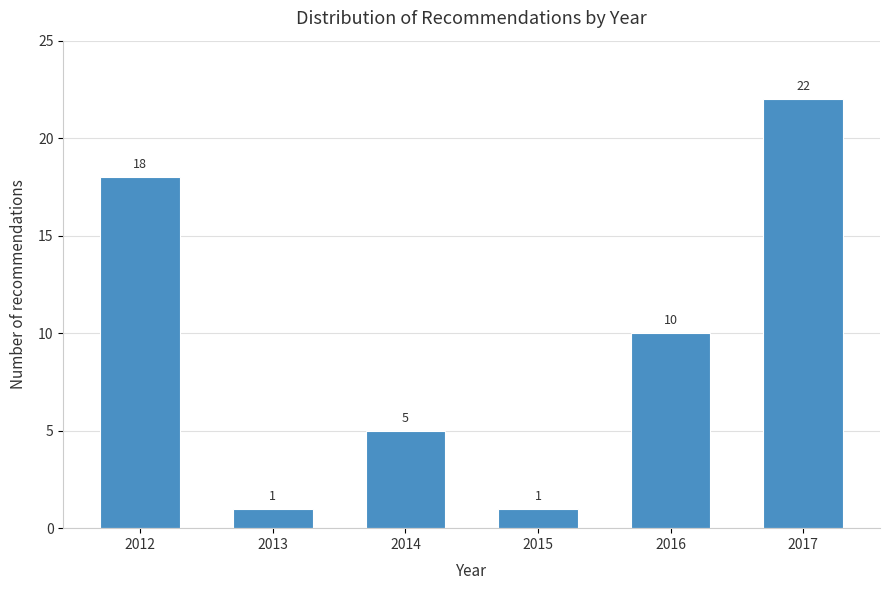

Reading right to left, what are all the values shown in this chart?

2017=22	2016=10	2015=1	2014=5	2013=1	2012=18